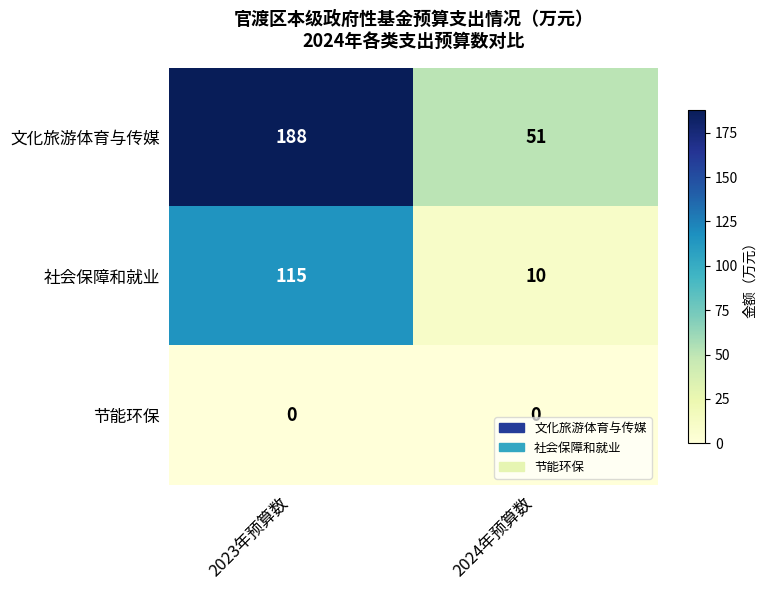

How many series are shown in this chart?

3